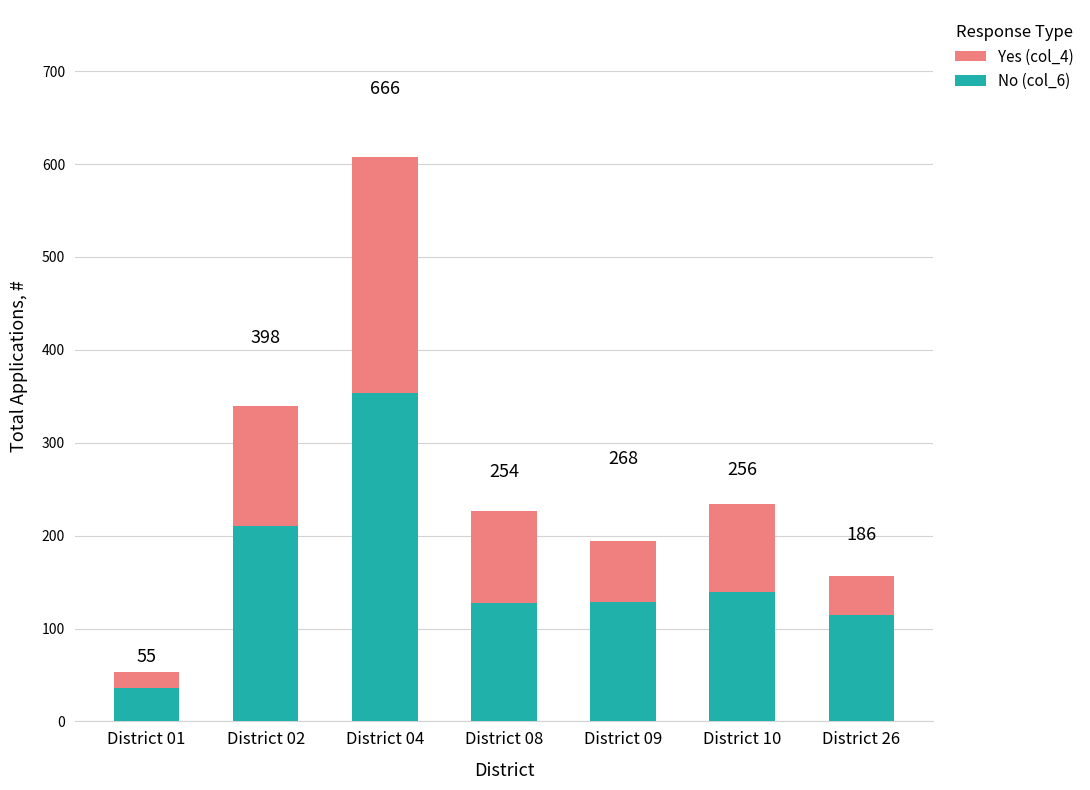

What are all the series names shown in the legend?

Yes (col_4), No (col_6)